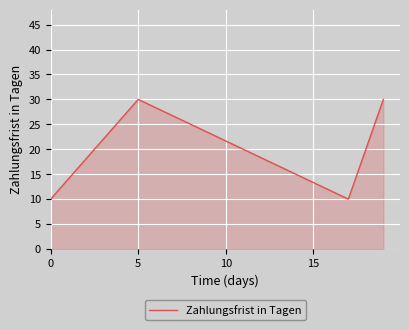

What is the difference between the maximum and minimum values?

20